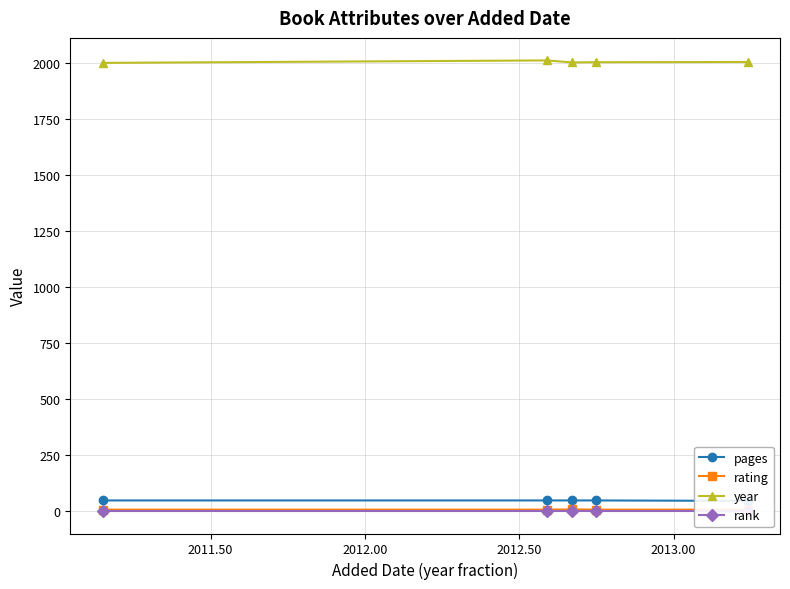

True or false: pages and year cross at least once.

False